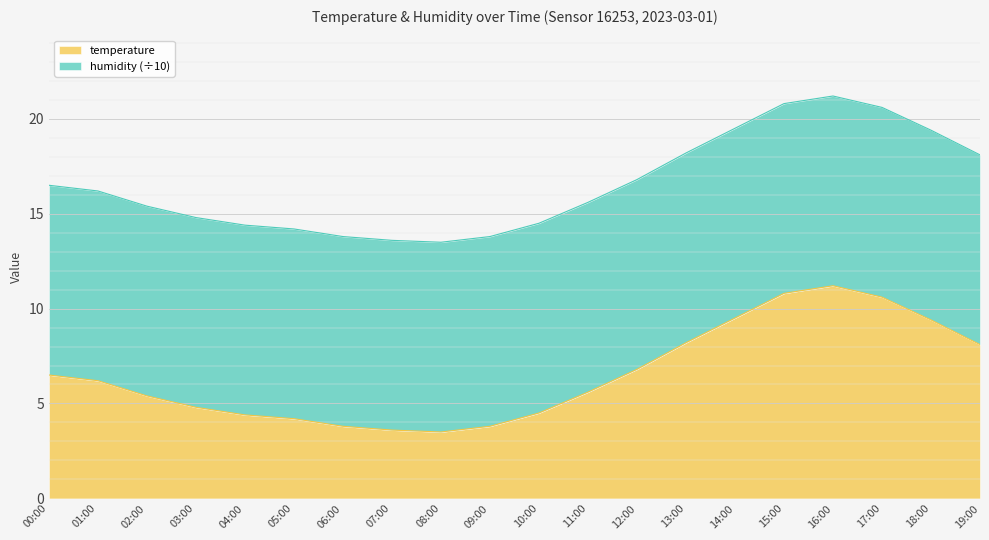

What is the label of the 16th point from the left?

15:00